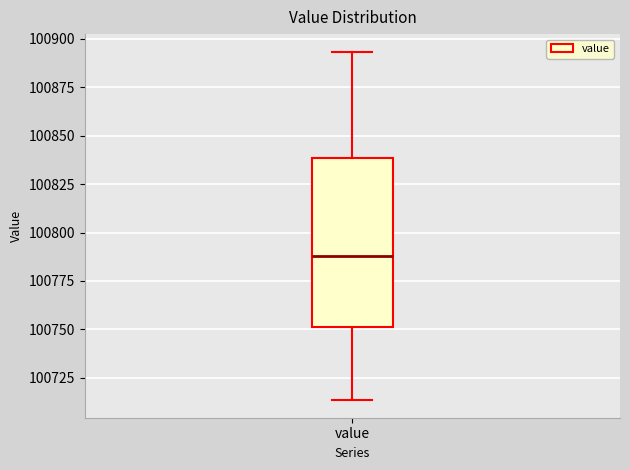

Read this box plot against the y-axis: the position of the median line, the range covered by the box, and the ends of both whiskers. The values are not printed on the chart, so give them approximately, as read against the axis.

median 100790, box 100750 to 100840, whiskers 100715 to 100895